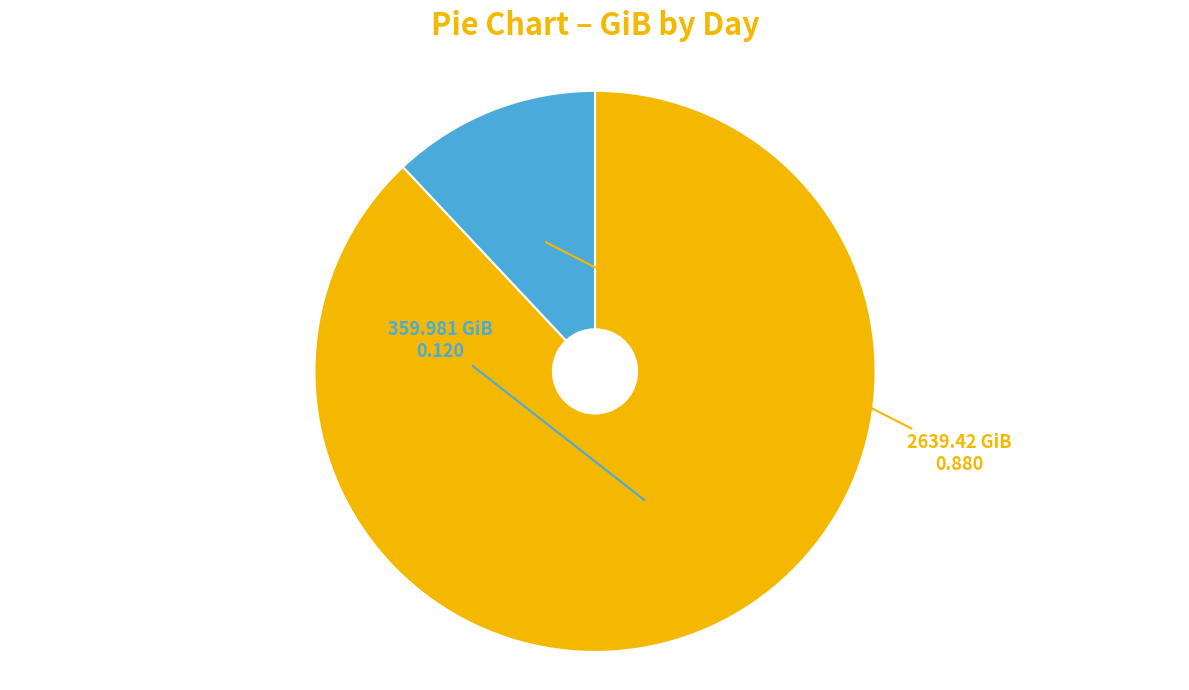

Is there a majority slice in this chart?

Yes